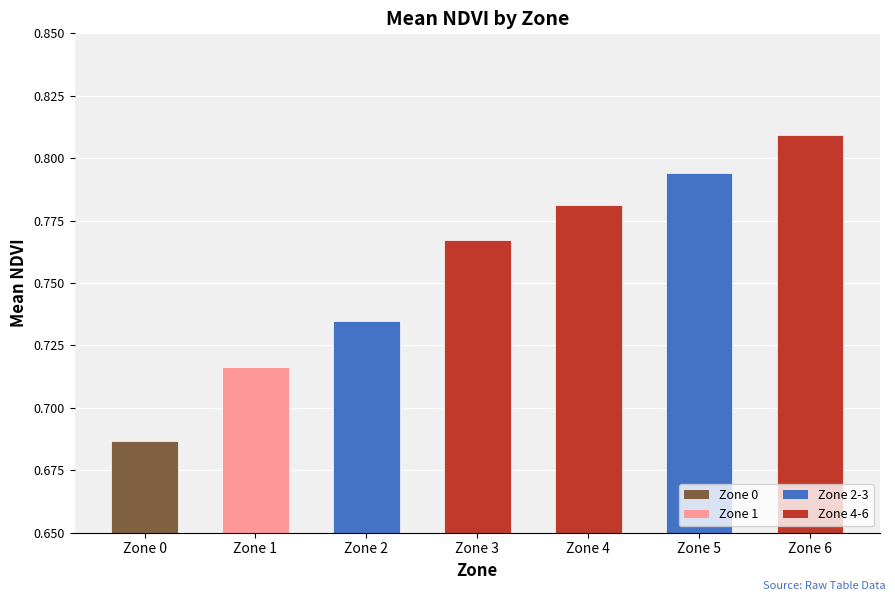

What is the change in value from Zone 1 to Zone 5?

+0.1